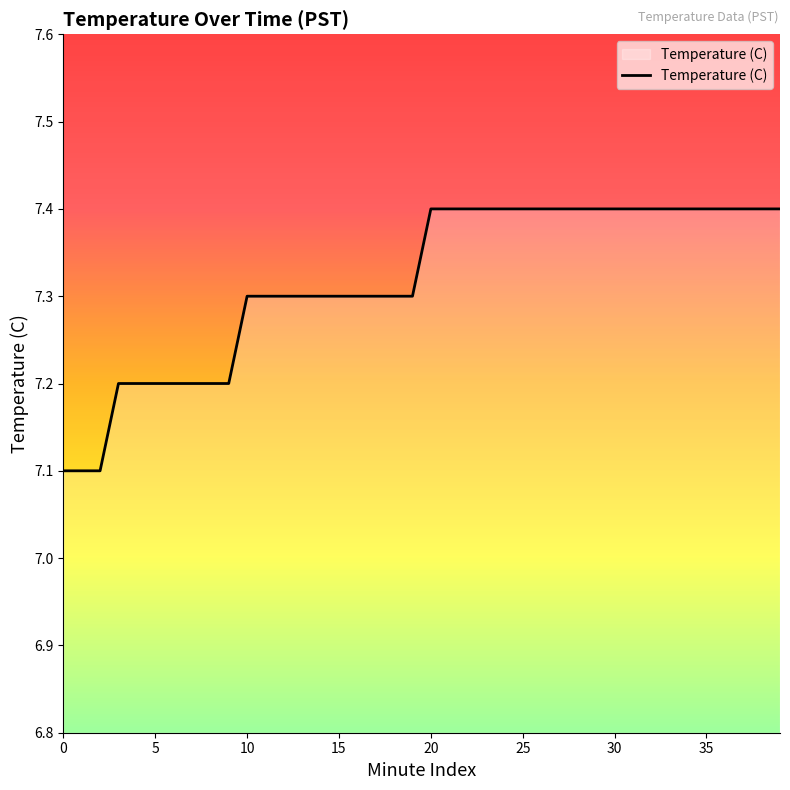

What is the greatest value displayed?

7.4